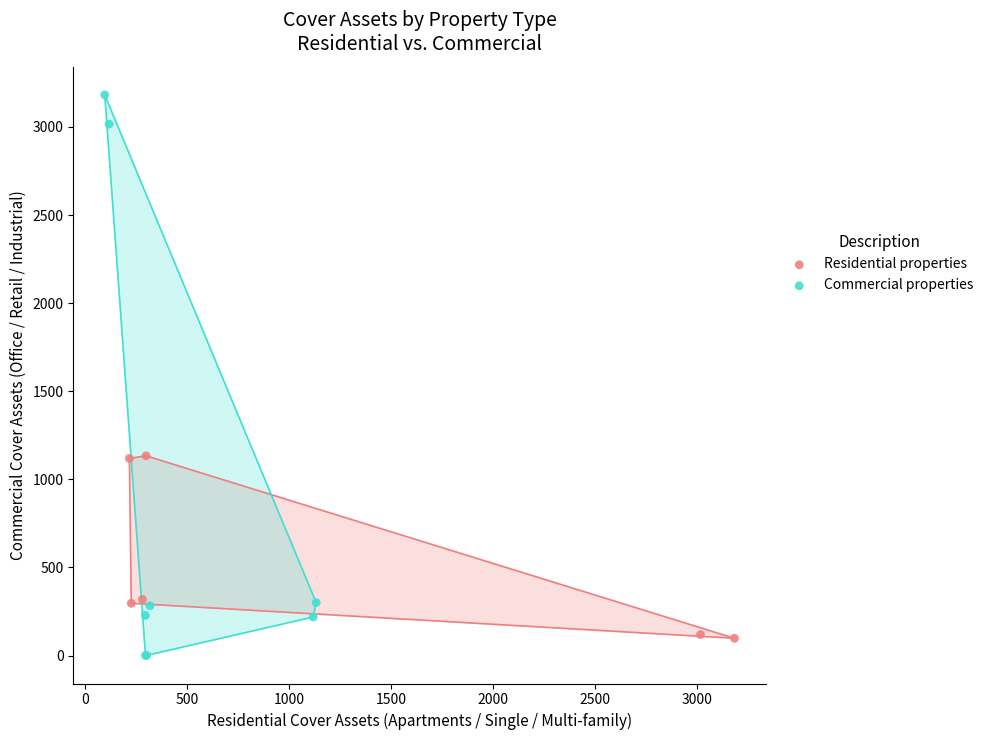

Which series has the widest spread of Y values?

Commercial properties